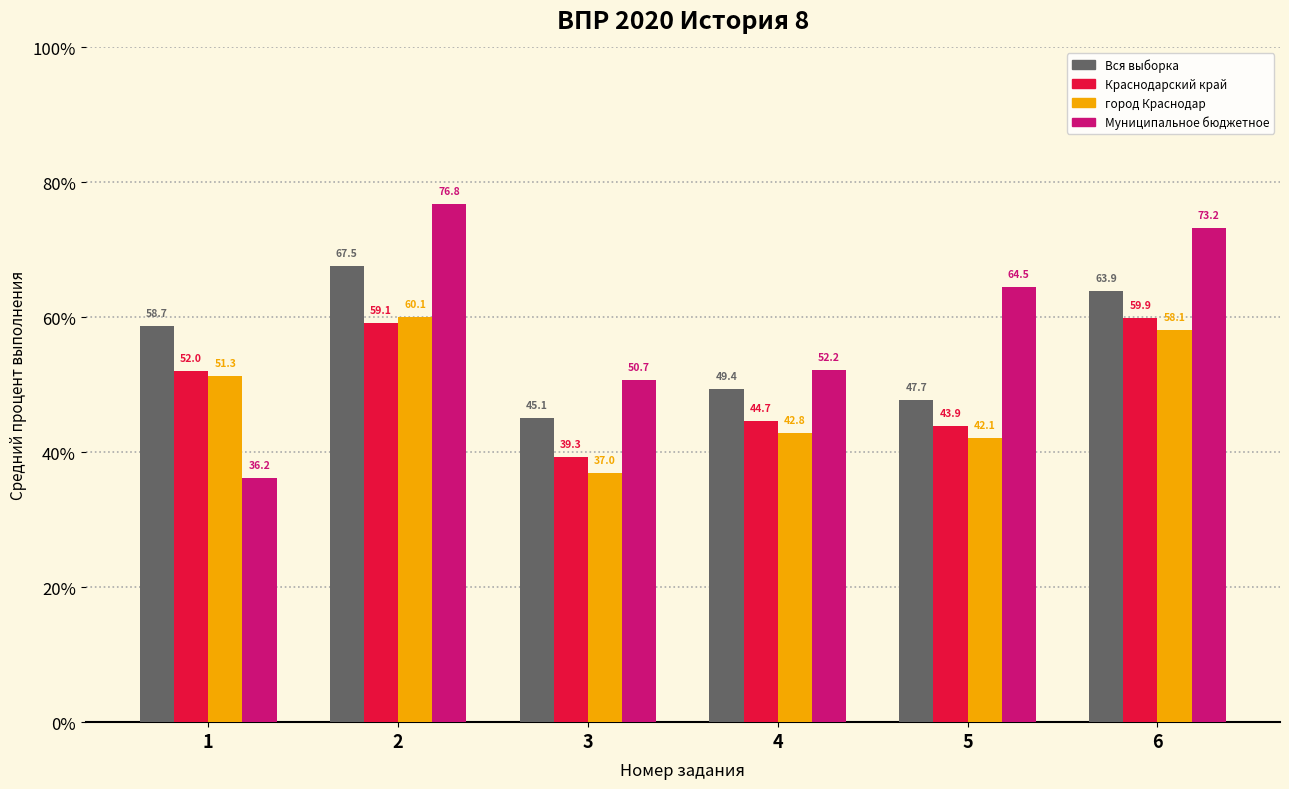

What are all the series names shown in the legend?

Вся выборка, Краснодарский край, город Краснодар, Муниципальное бюджетное